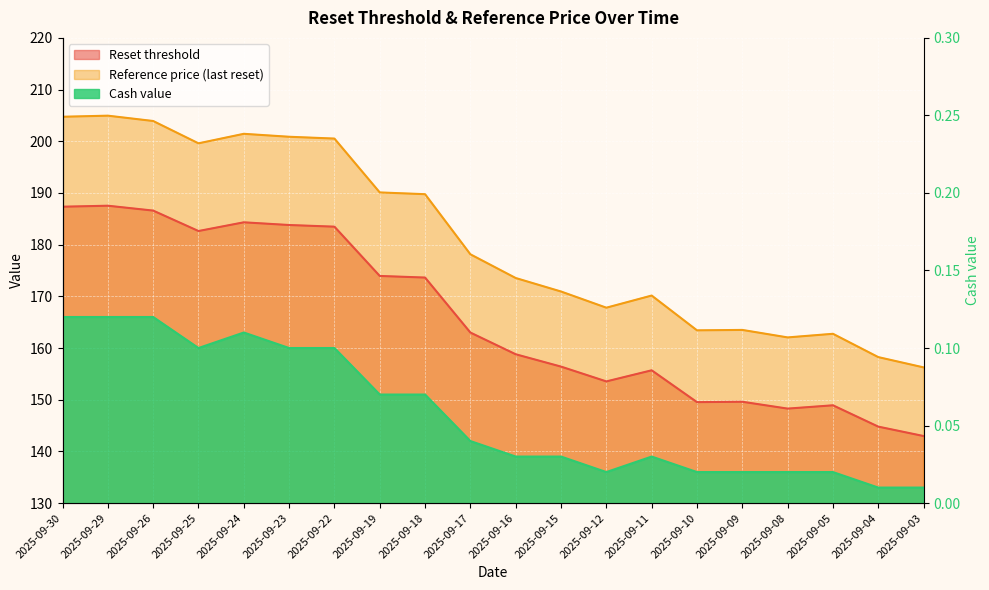

What is the difference between the maximum and minimum values in the Cash value series?

0.1